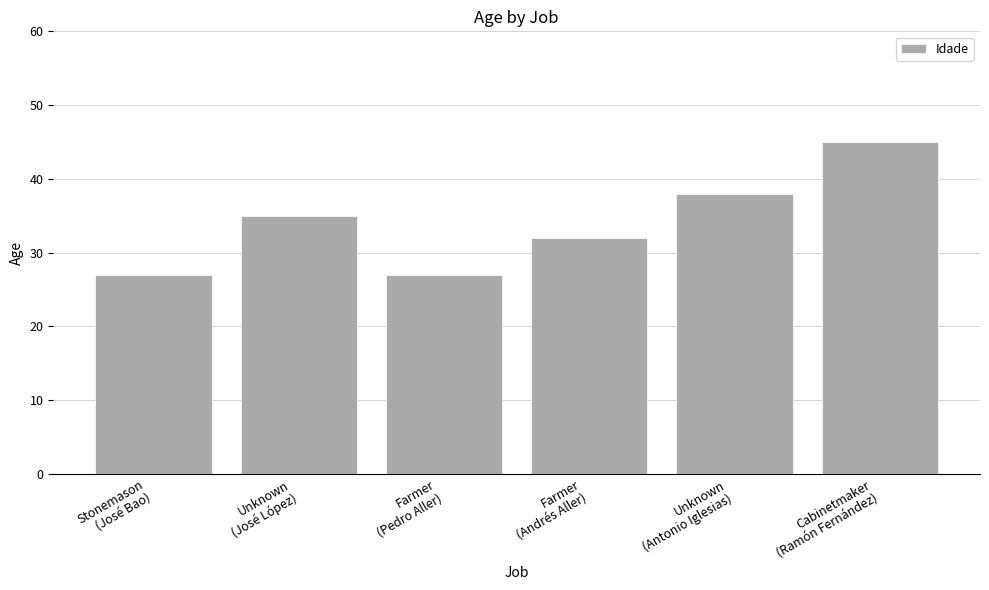

What is the difference between the second highest and second lowest values?

11